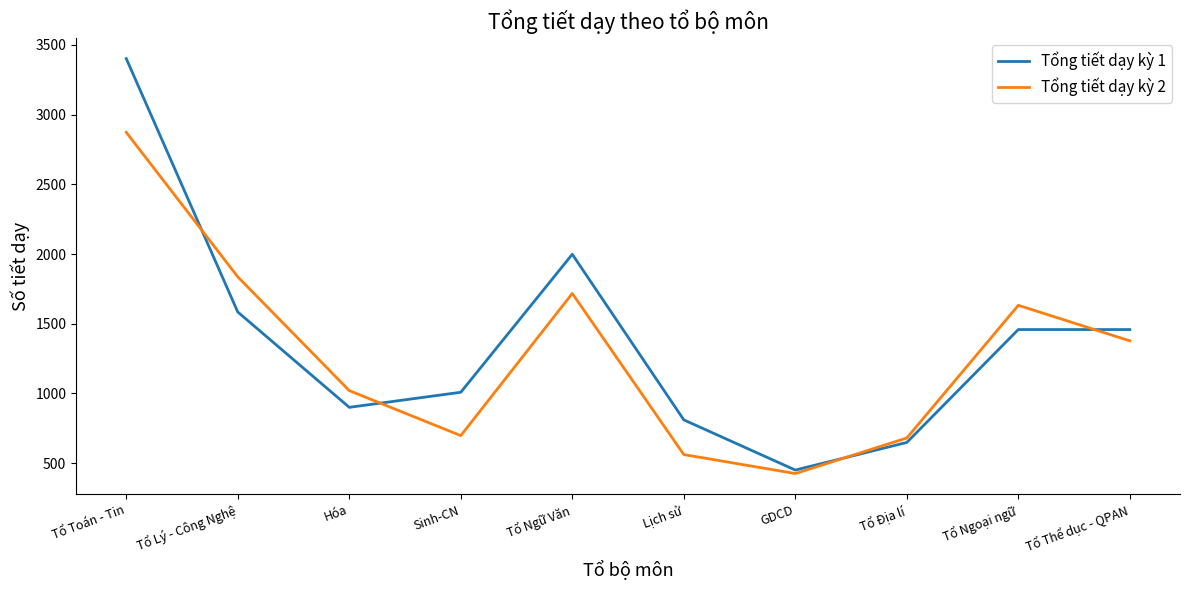

In Tổng tiết dạy kỳ 2, how many points are lower than both neighbors (excluding endpoints)?

2